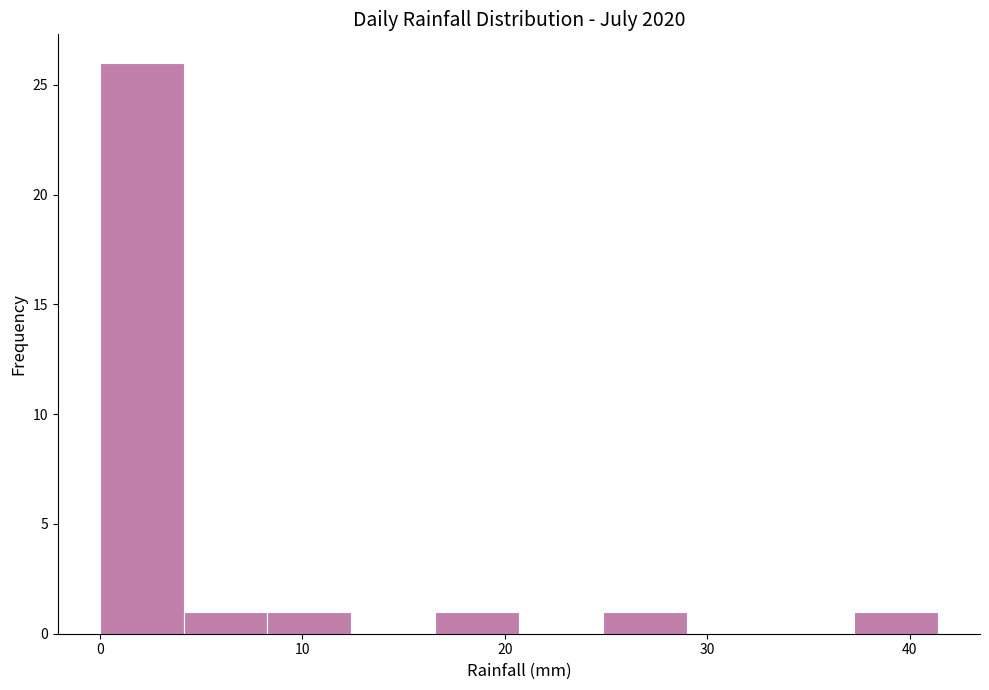

Which range on the x-axis has the tallest bar?

0 to 4